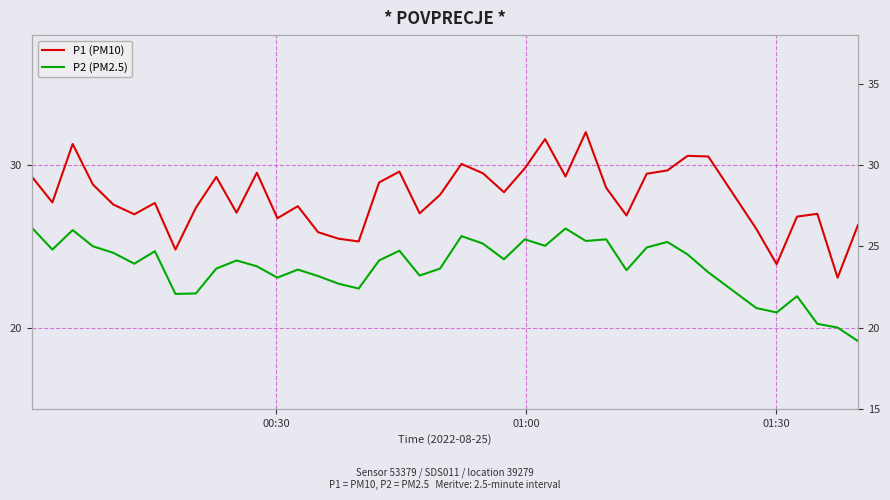

What are all the series names shown in the legend?

P1 (PM10), P2 (PM2.5)